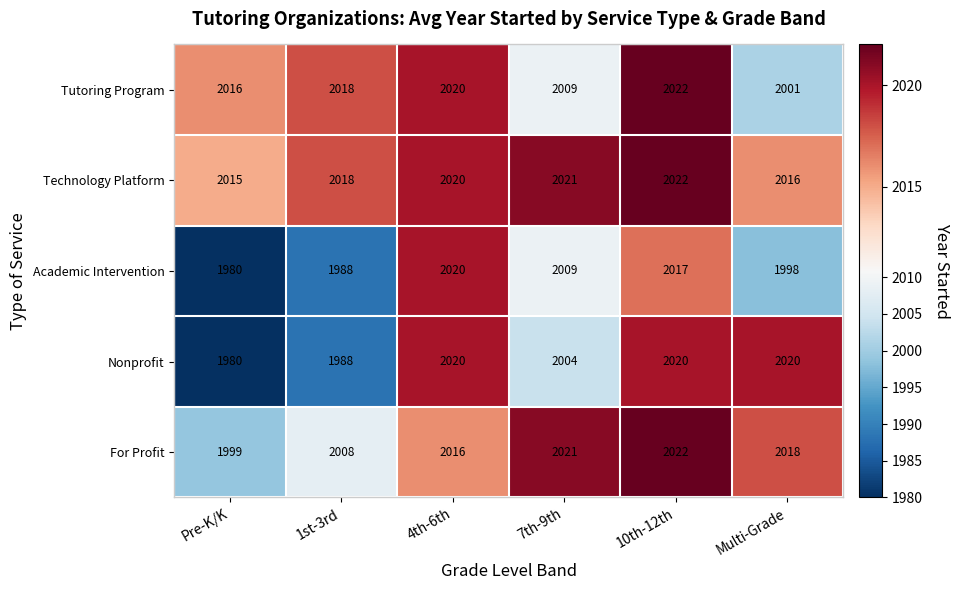

How many Nonprofit values are between 1988 and 2020?

5